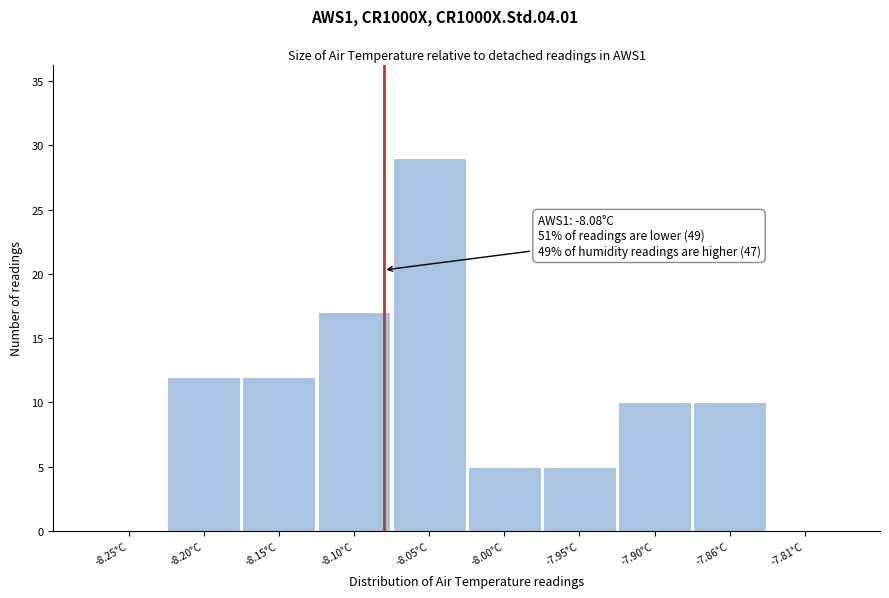

Which range on the x-axis has the tallest bar?

-8.075 to -8.025